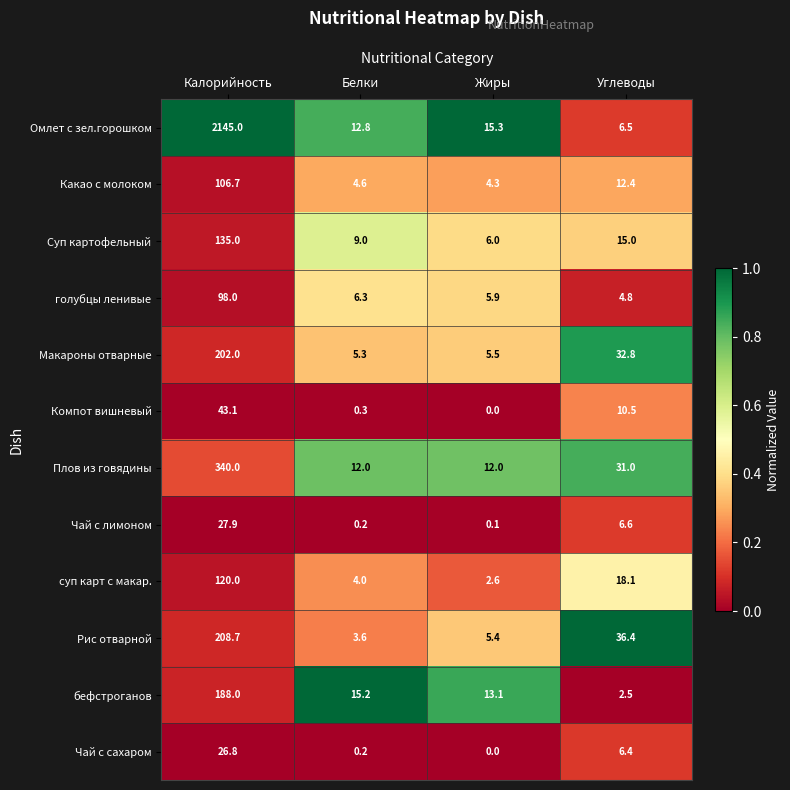

What is the total value across all series at Углеводы?

183.0